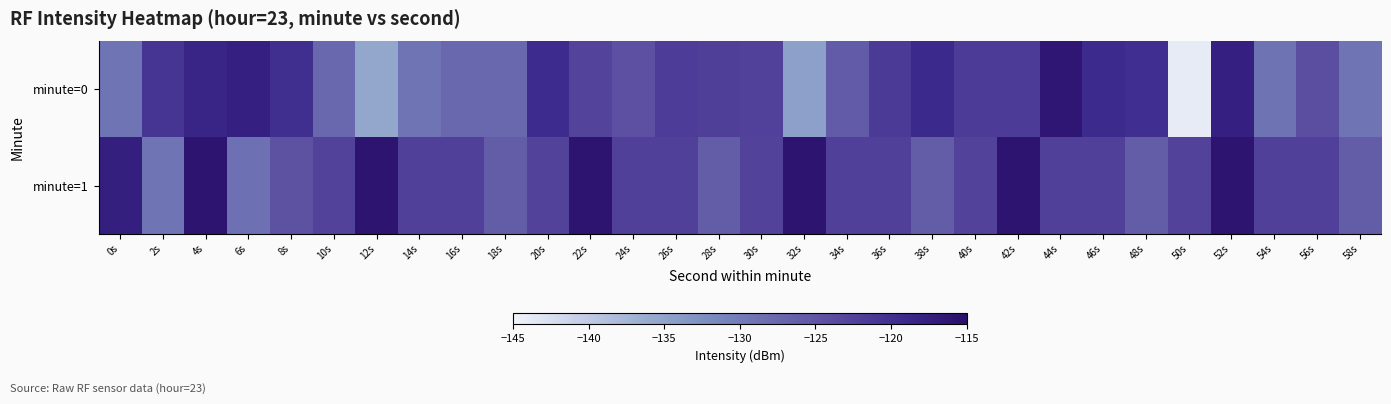

Which label corresponds to the largest value in the chart?

4s